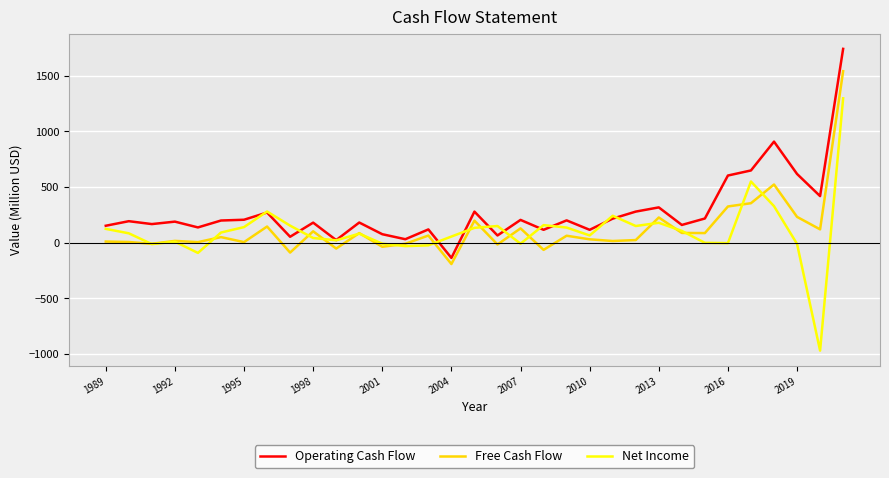

What is the greatest value displayed?

1741.0